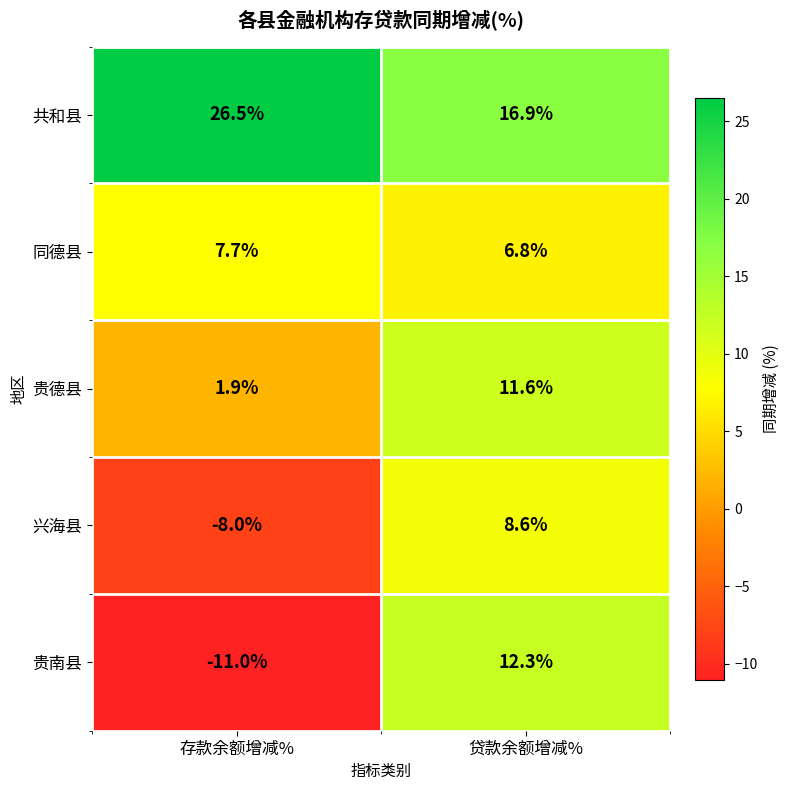

At 贷款余额增减%, list the series in order from largest to smallest.

共和县, 贵南县, 贵德县, 兴海县, 同德县